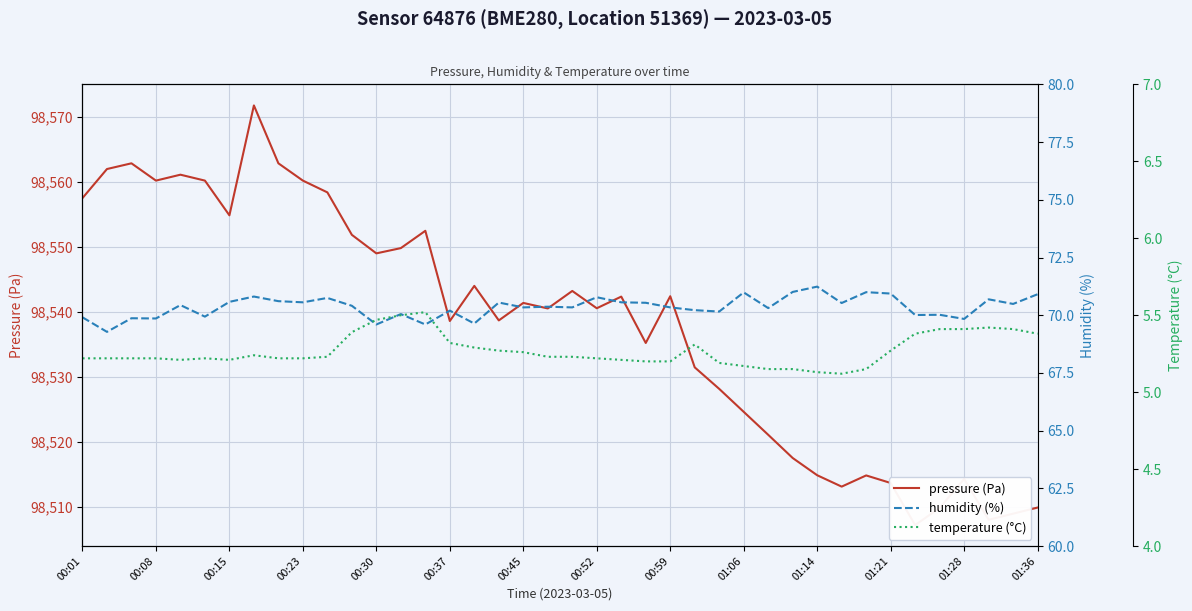

Which series has the largest total across all categories?

pressure (Pa)